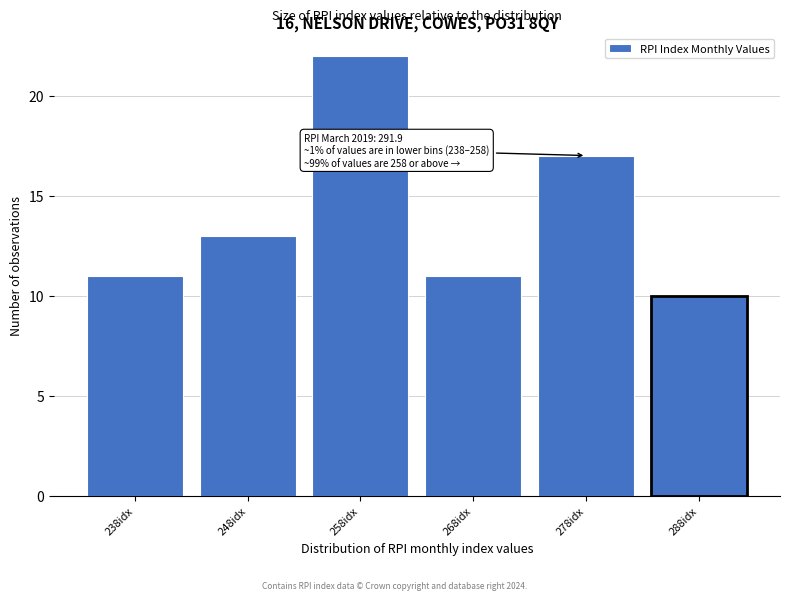

Reading left to right, list all the values displayed in this chart.

238idx=11	248idx=13	258idx=22	268idx=11	278idx=17	288idx=10